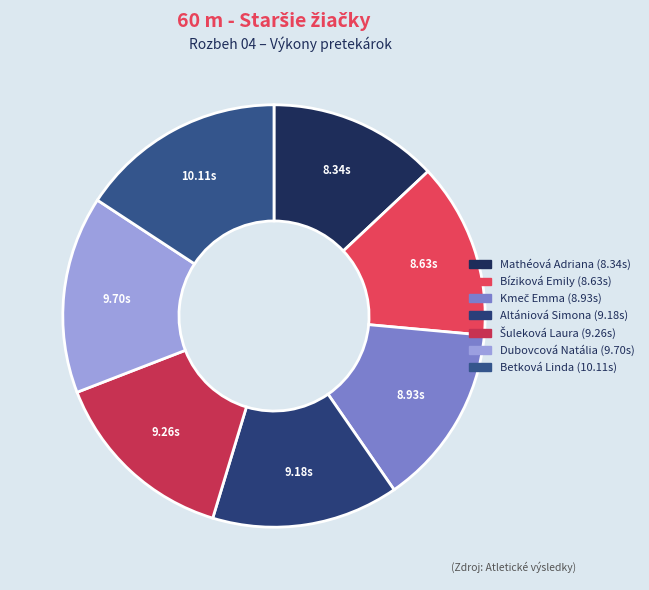

Does any single category account for the majority?

No